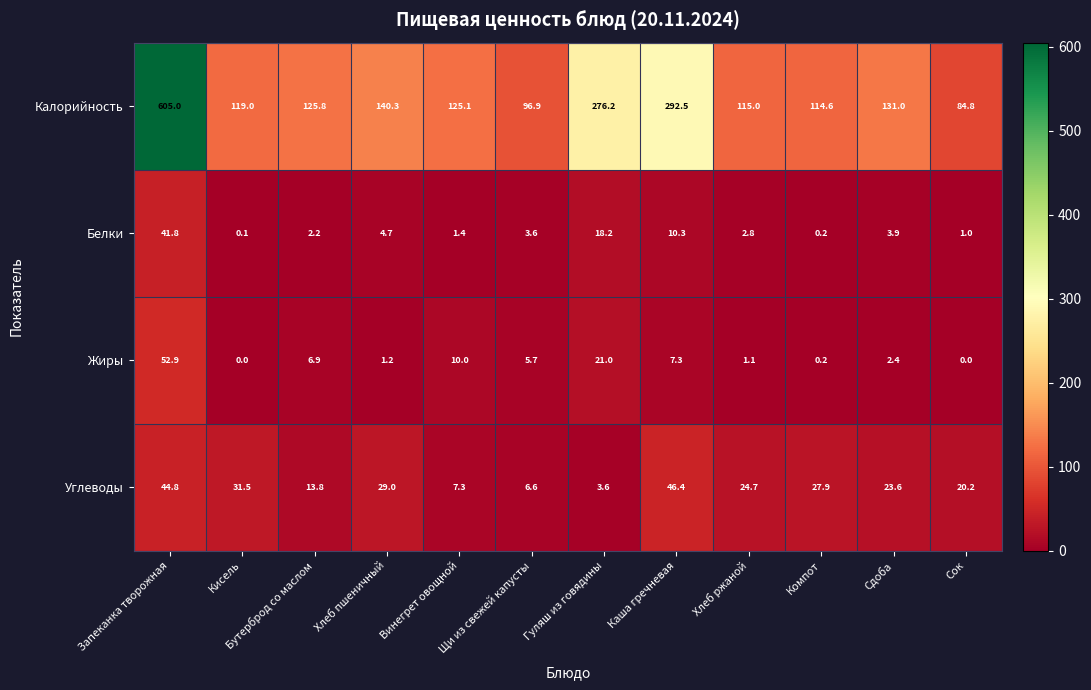

Rank the series by their maximum value, from highest to lowest.

Калорийность, Жиры, Углеводы, Белки